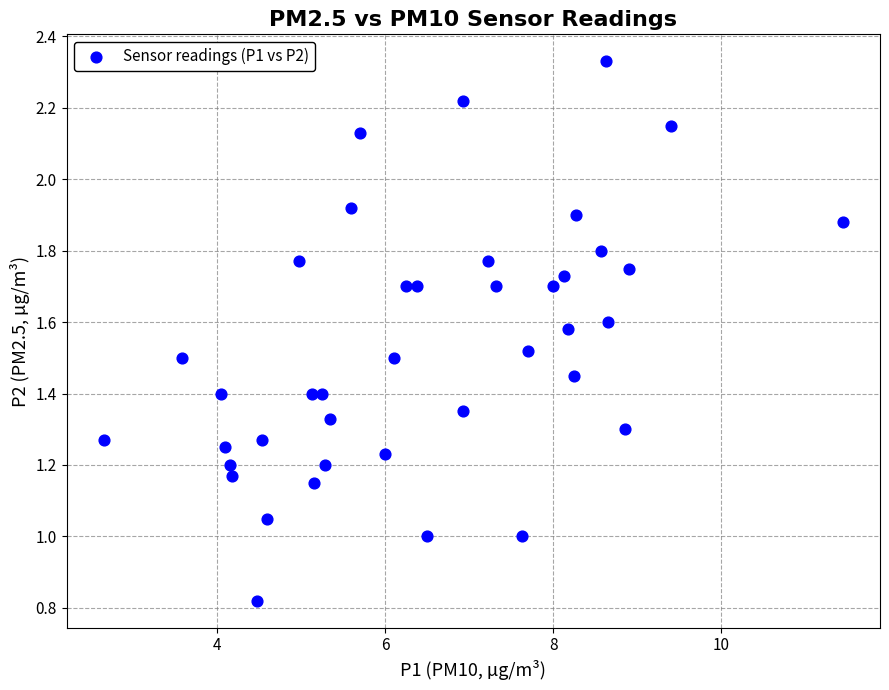

What is the range of X values (max minus min)?

8.8